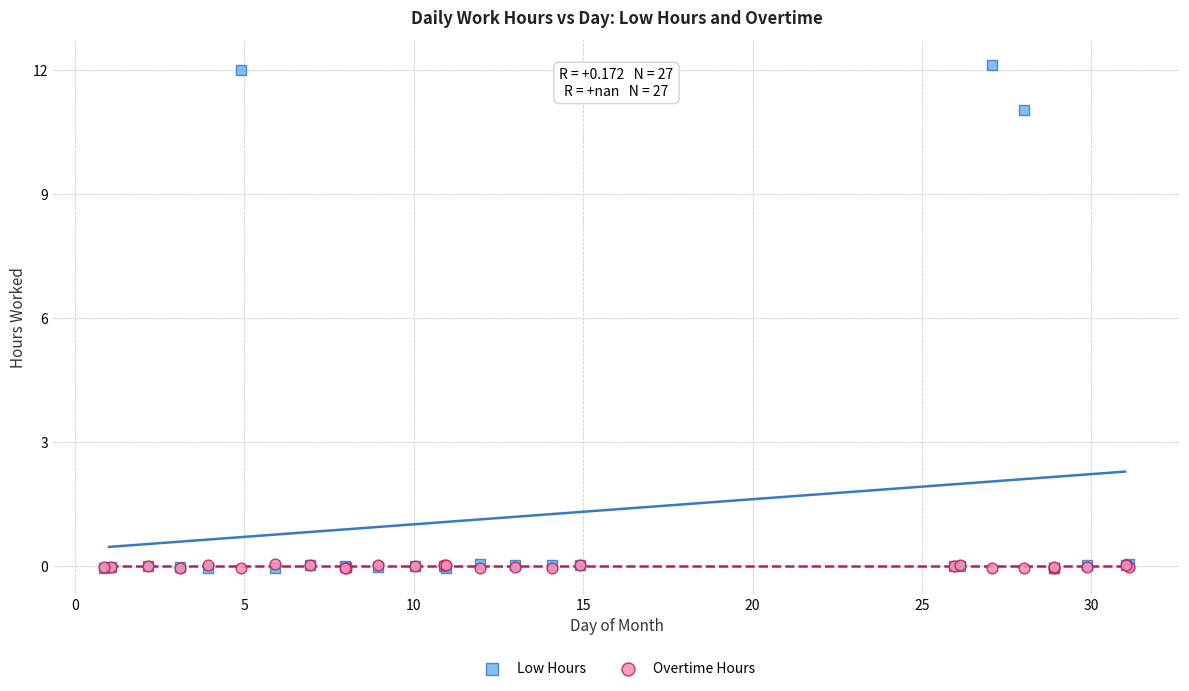

In the Low Hours series, what Y value is closest to 6?

11.0